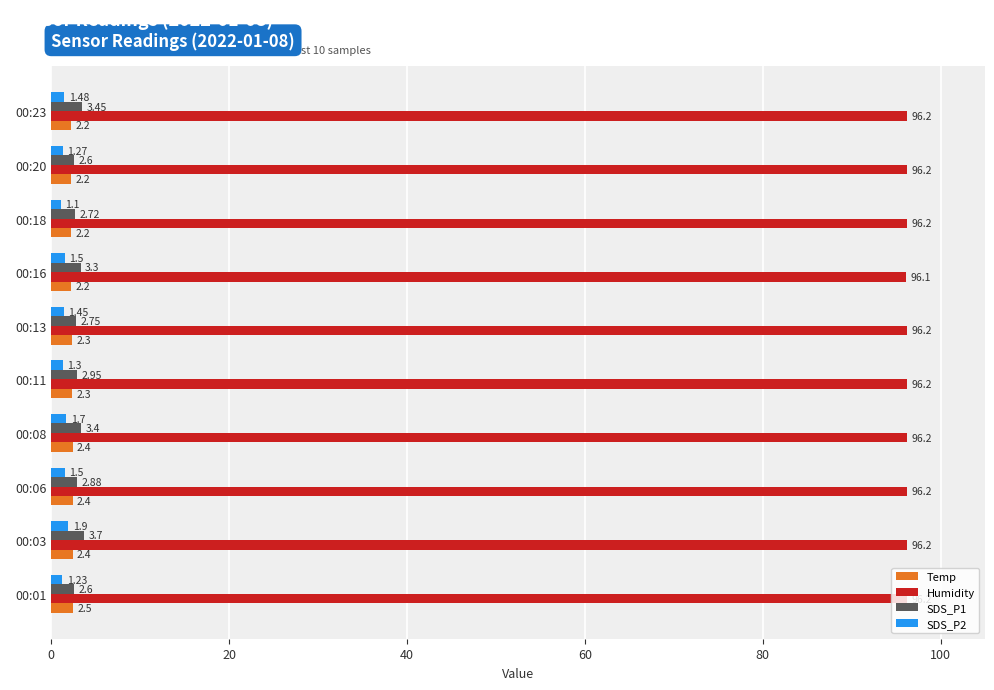

Rank the series at 00:20 from lowest to highest value.

SDS_P2, Temp, SDS_P1, Humidity